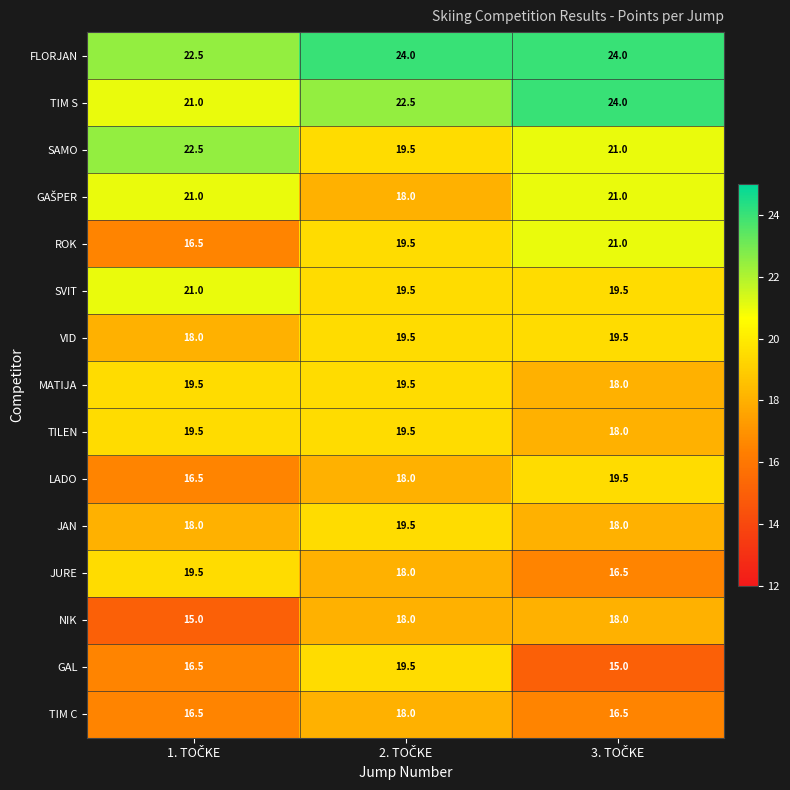

At how many categories does at least one series exceed 22?

3